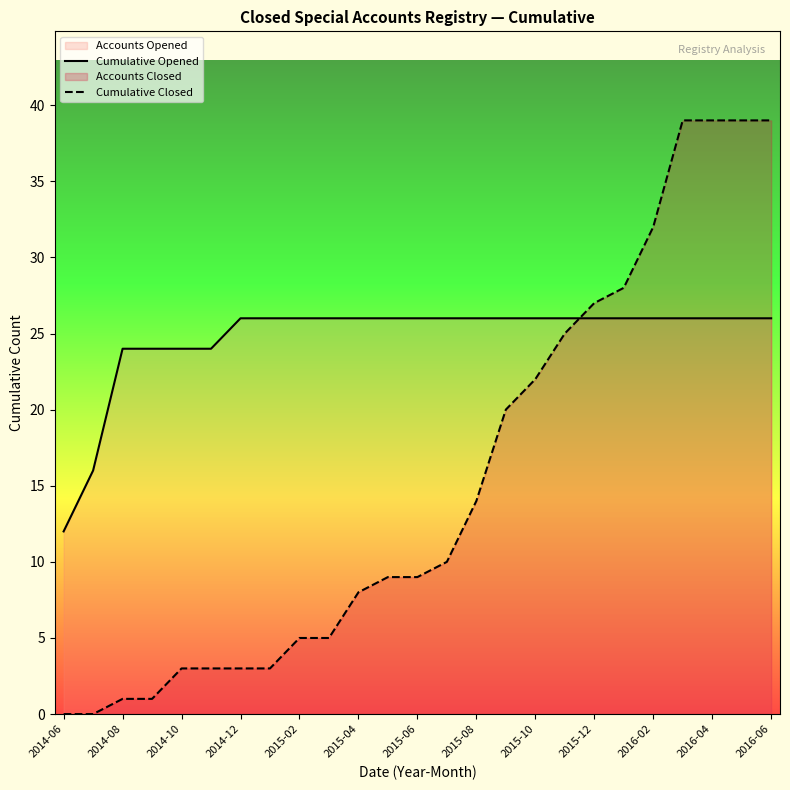

Does the chart have visible grid lines?

No